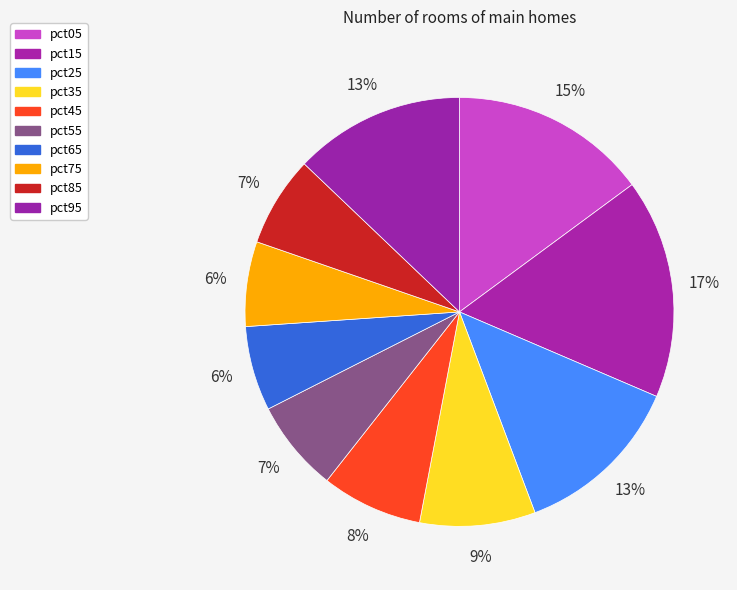

To the nearest percent, what portion does pct75 represent?

6%